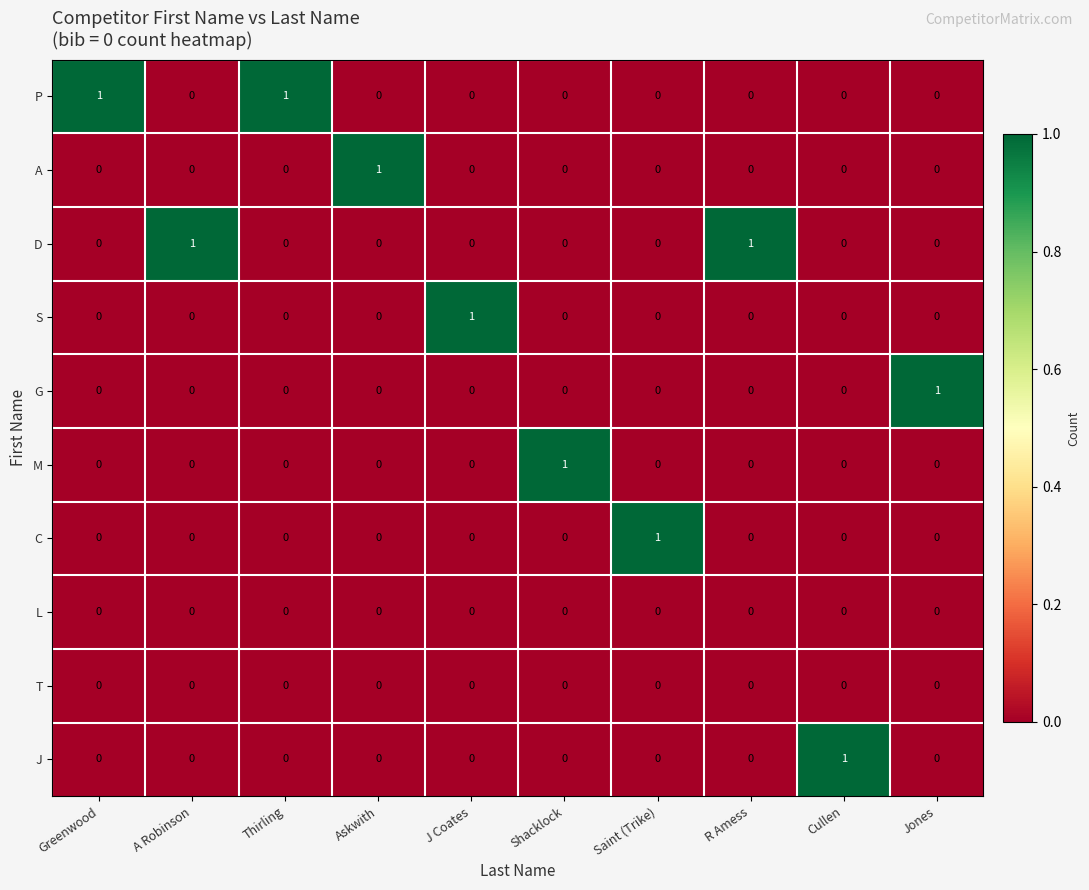

At how many categories does at least one series exceed 0?

10